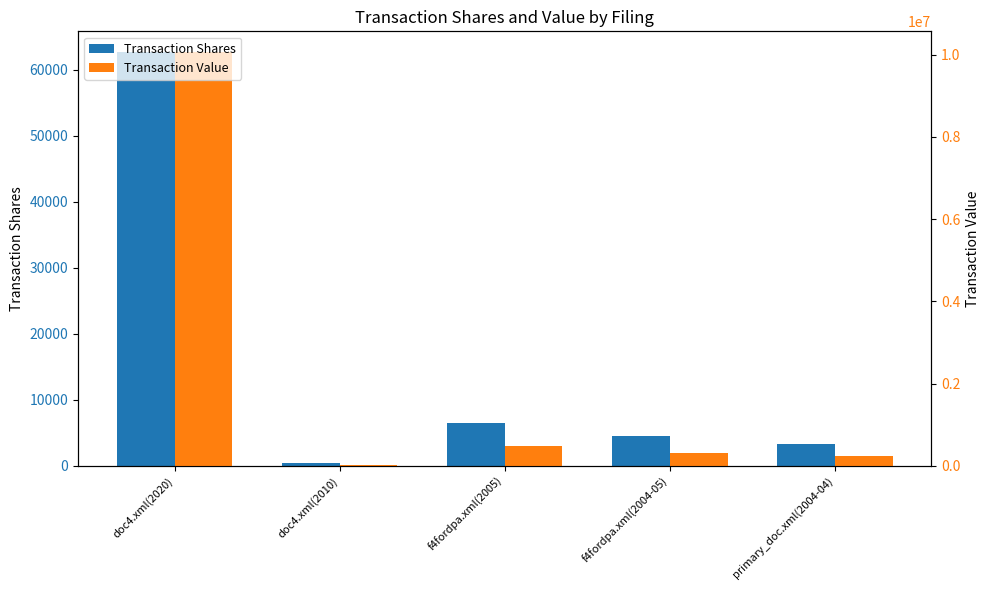

How many bars are there in each group?

2